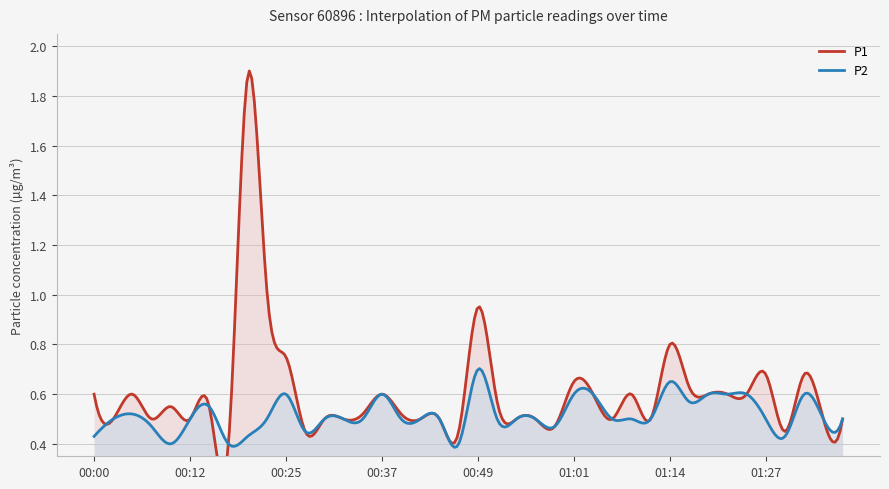

The P2 series shows 0.4 at 00:47. True or false?

True